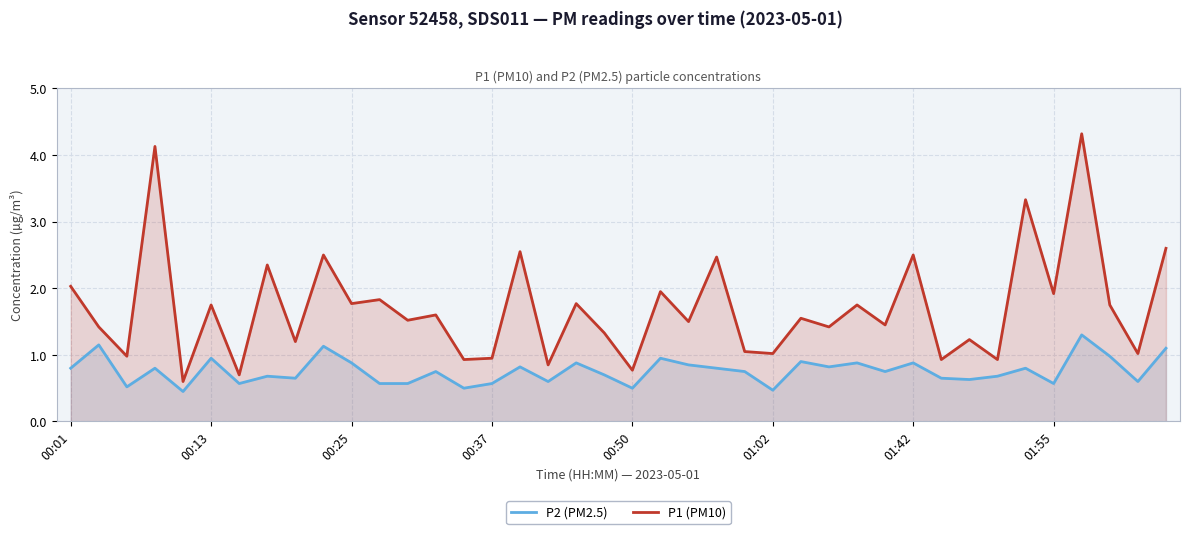

In P2 (PM2.5), how many points are lower than both neighbors (excluding endpoints)?

13